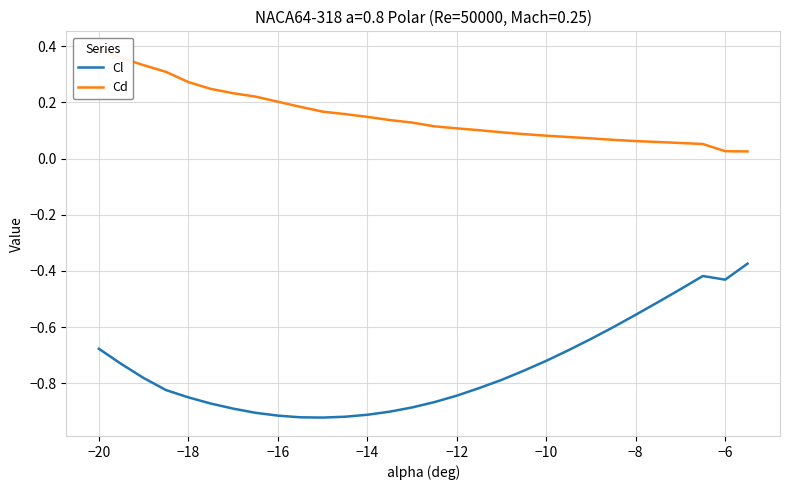

The Cl series shows -0.7 at 27. True or false?

False